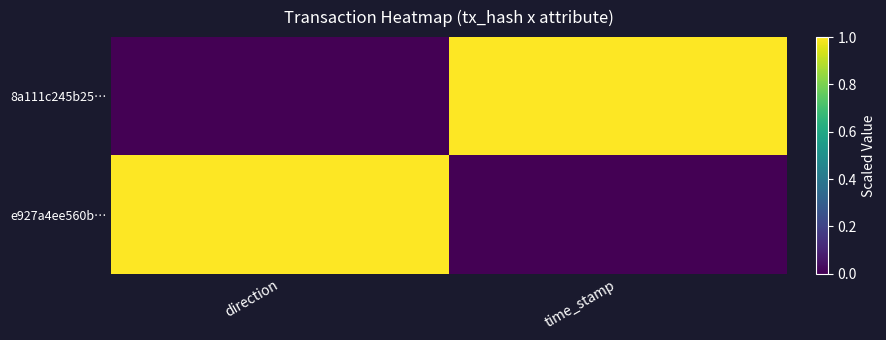

At which category is the sum across all series the highest?

direction